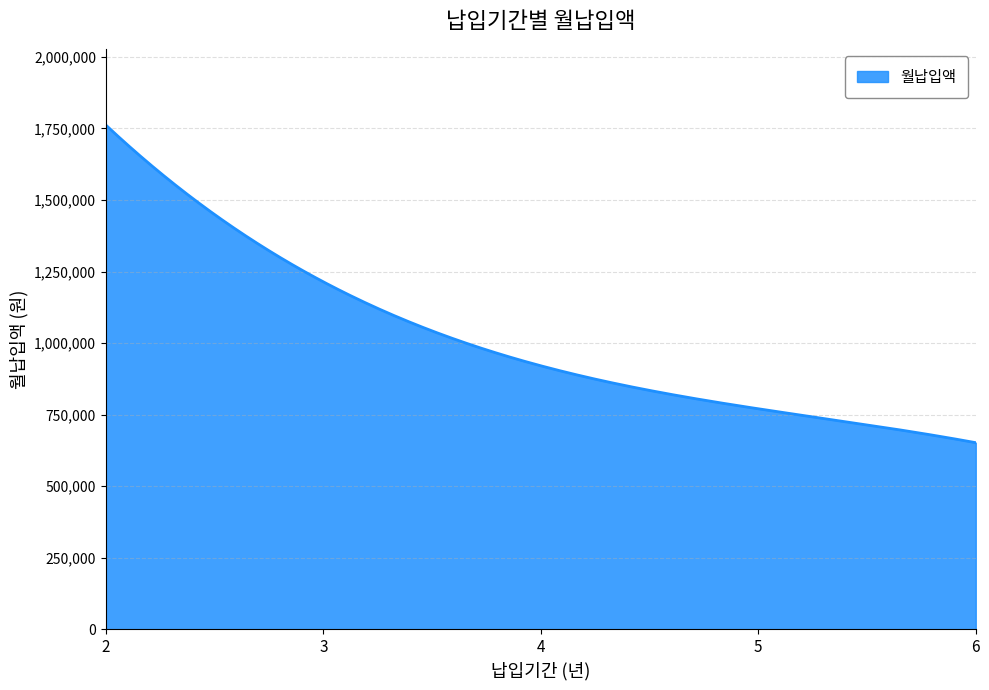

How many distinct data groups are displayed?

1